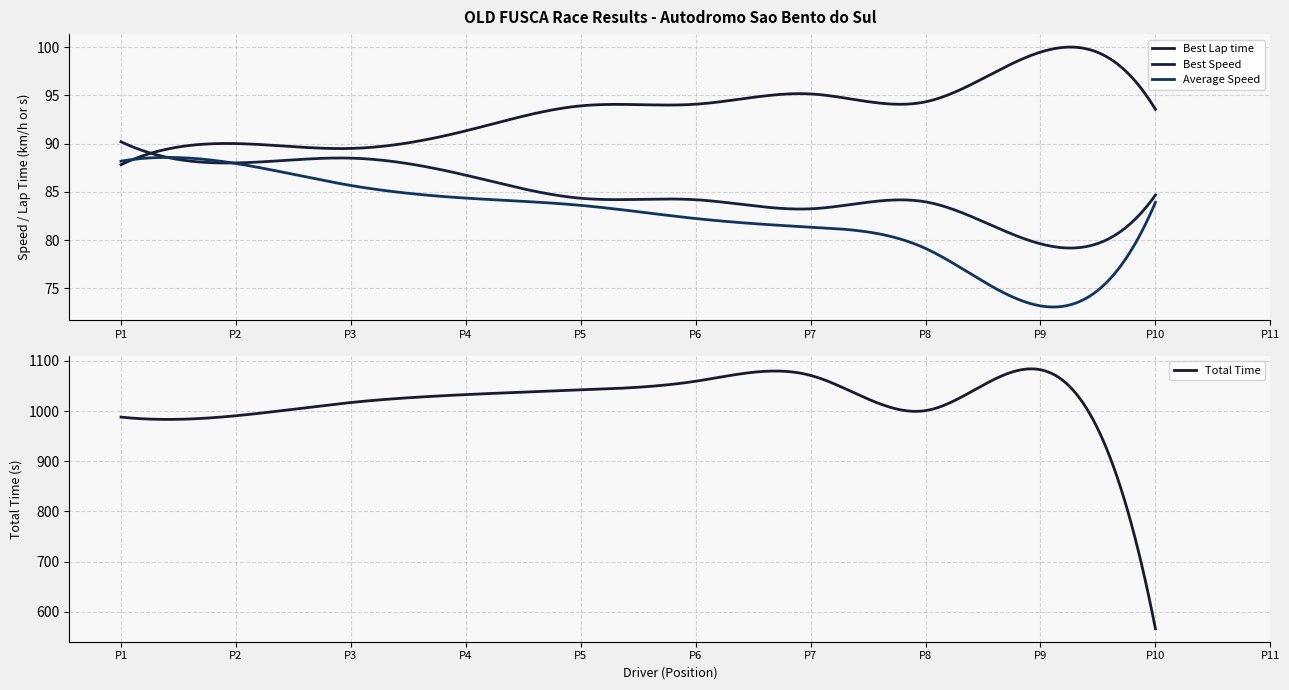

What is the highest value of the Total Time series?

1084.1